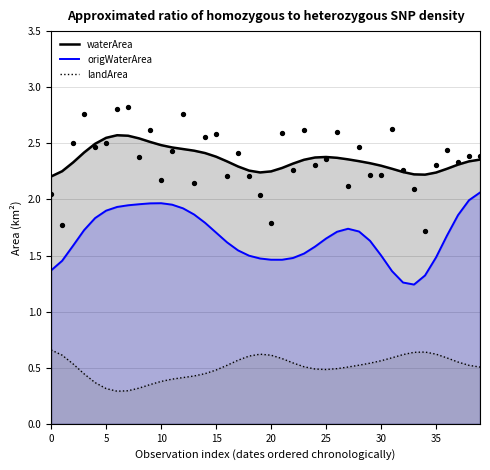

What are all the series names shown in the legend?

waterArea, origWaterArea, landArea